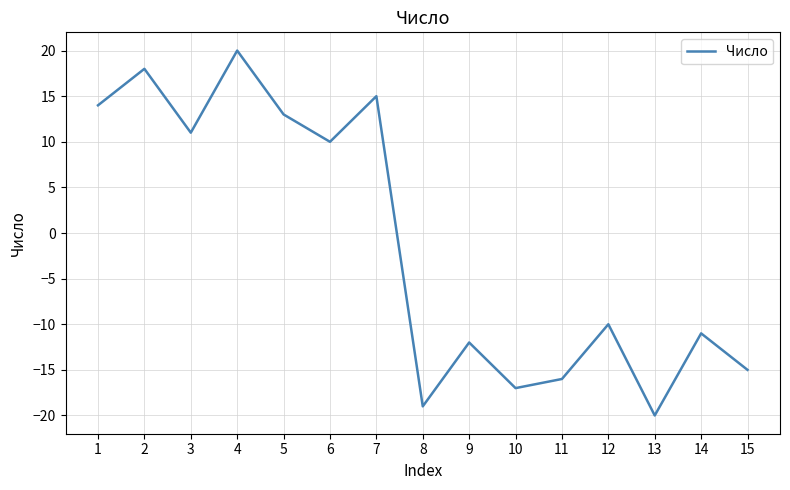

Read the value at 12.

-10